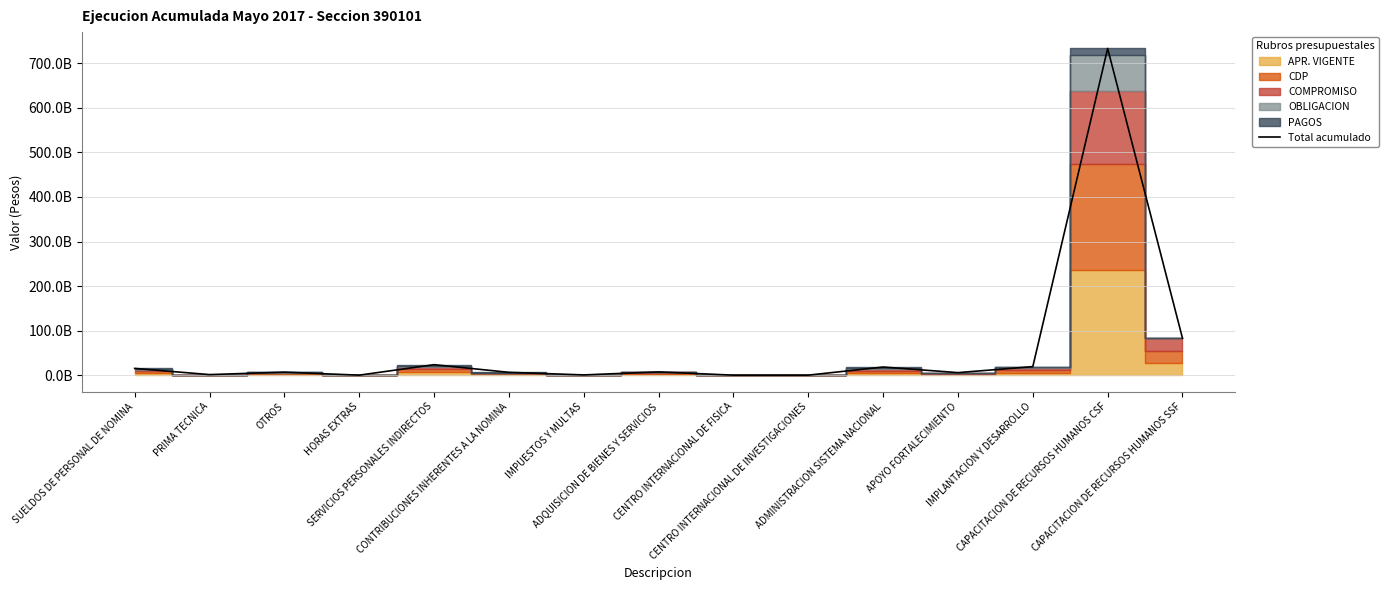

Reading left to right, extract all data points from this chart.

SUELDOS DE PERSONAL DE NOMINA=15455768229.0	PRIMA TECNICA=1595842479.0	OTROS=7066948489.0	HORAS EXTRAS=336999218.0	SERVICIOS PERSONALES INDIRECTOS=23831230746.0	CONTRIBUCIONES INHERENTES A LA NOMINA=6685633277.0	IMPUESTOS Y MULTAS=870140000.0	ADQUISICION DE BIENES Y SERVICIOS=7664083347.3	CENTRO INTERNACIONAL DE FISICA=315000000.0	CENTRO INTERNACIONAL DE INVESTIGACIONES=350000000.0	ADMINISTRACION SISTEMA NACIONAL=18594057523.0	APOYO FORTALECIMIENTO=6000000000.0	IMPLANTACION Y DESARROLLO=19470180897.2	CAPACITACION DE RECURSOS HUMANOS CSF=733012416333.0	CAPACITACION DE RECURSOS HUMANOS SSF=83053021270.0